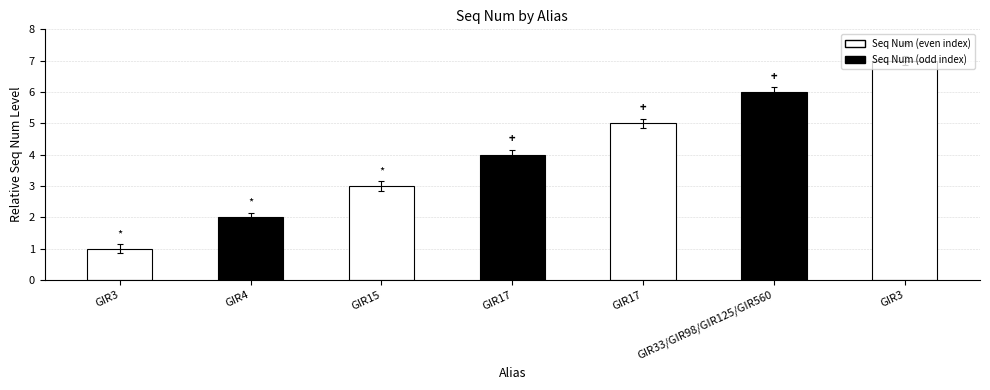

Does the chart contain stacked bars?

No